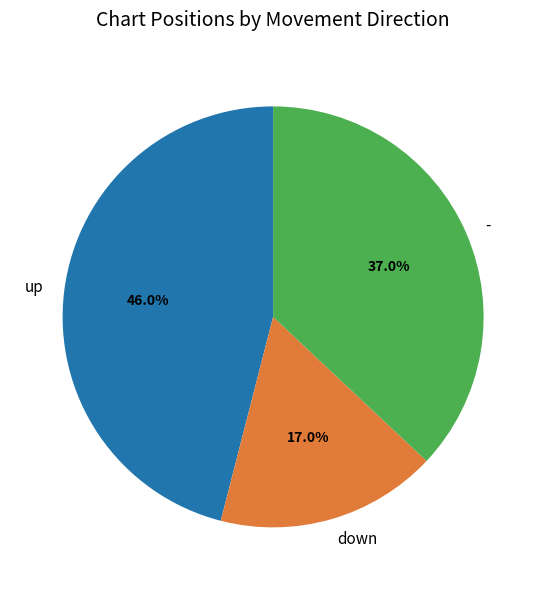

Between down and up, which is larger?

up